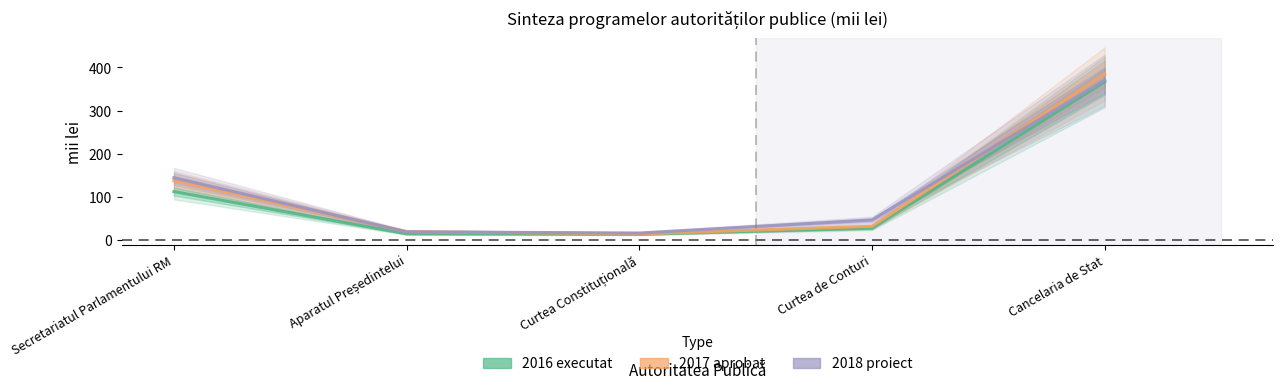

What is the lowest value of the 2017 aprobat series?

14.5